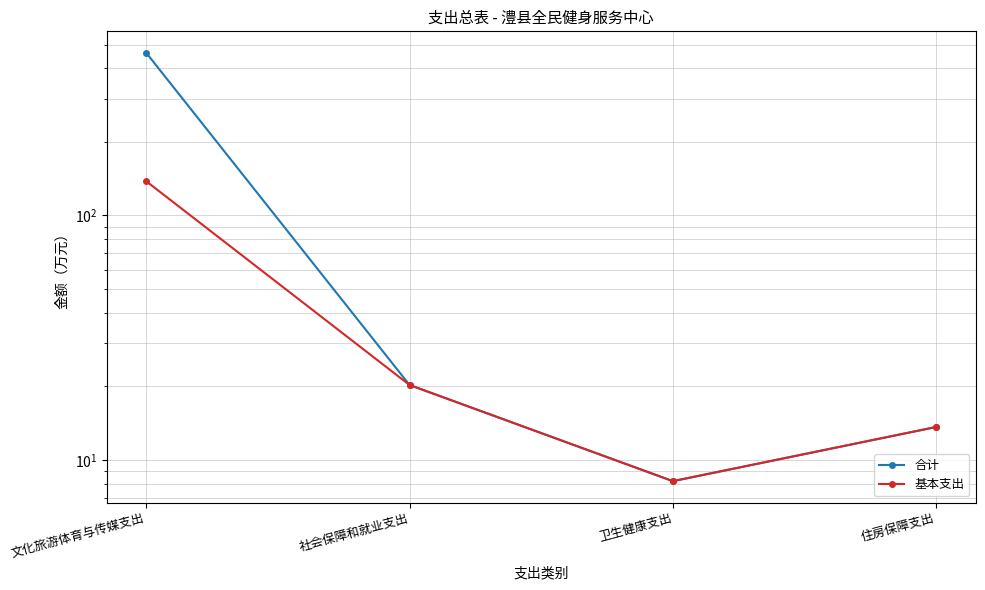

Count the number of data series in this chart.

2